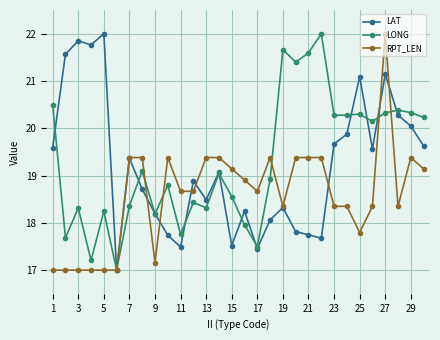

True or false: RPT_LEN has more than 1 points higher than both neighbors.

True